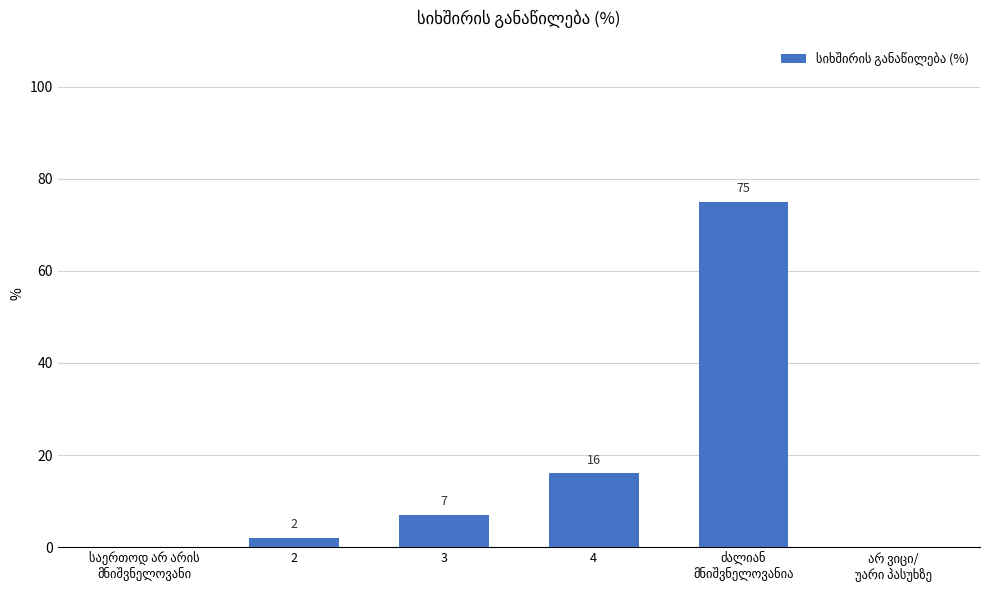

How many positive values are there?

4